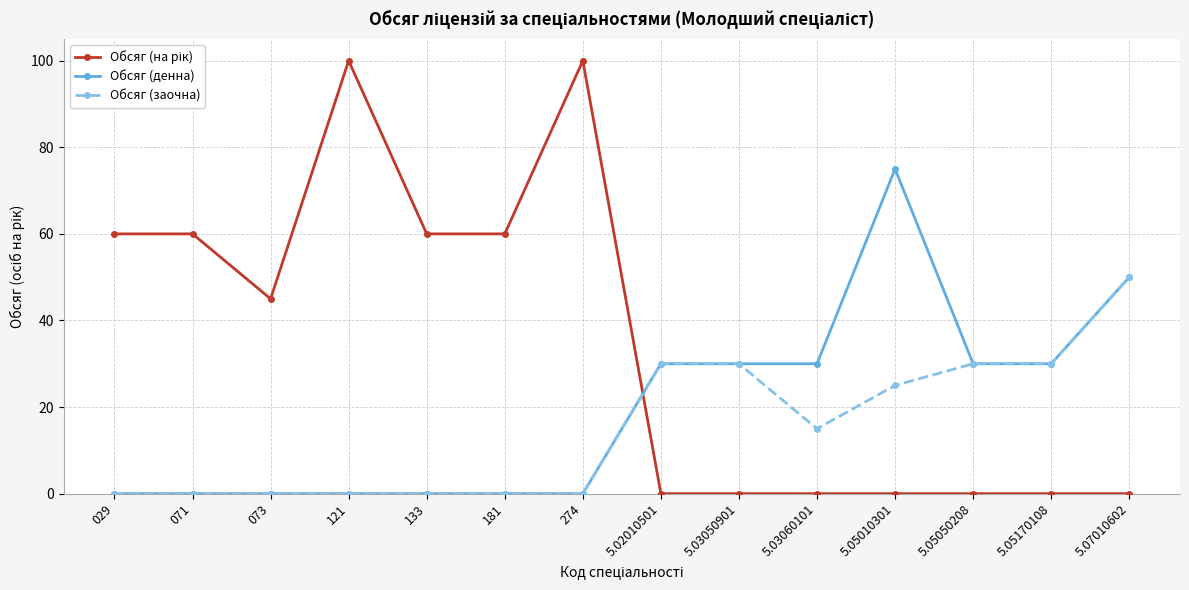

What is the total value across all series at 133?

60